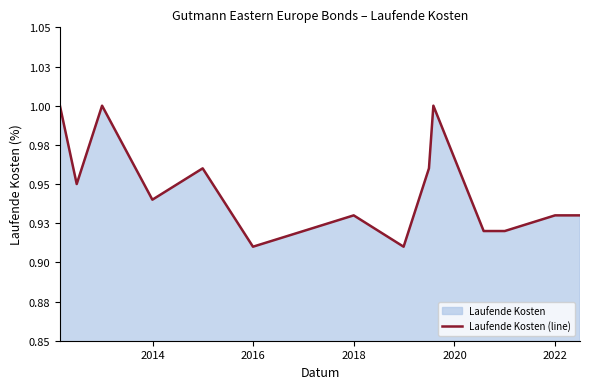

How many lines are shown in the chart?

1